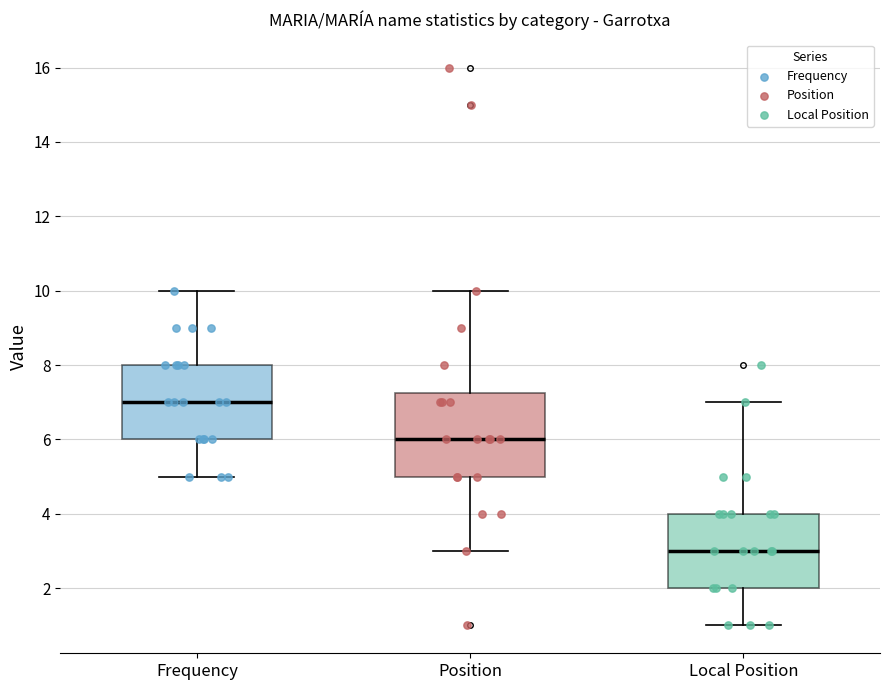

Reading left to right, transcribe this box plot: for each box, give where its median line is, the range the box spans, and where its two whiskers end, as read against the y-axis. The values are not printed on the chart, so give them approximately, as read against the axis.

Frequency: median 7.0, box 6.0 to 8.0, whiskers 5.0 to 10.0
Position: median 6.0, box 5.0 to 7.2, whiskers 3.0 to 10.0
Local Position: median 3.0, box 2.0 to 4.0, whiskers 1.0 to 7.0